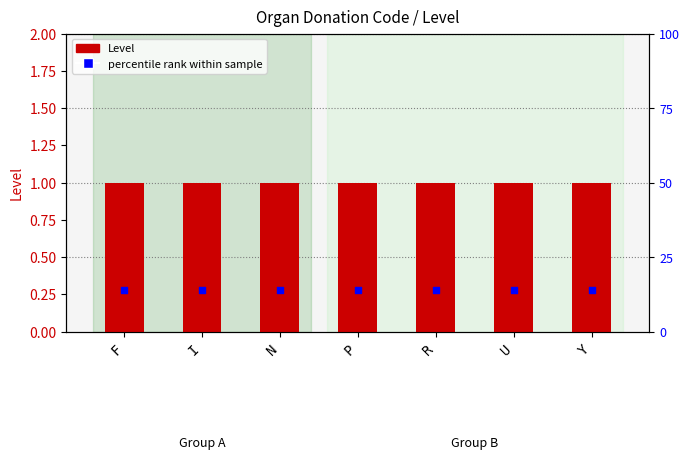

What is the total value across all series at R?

29